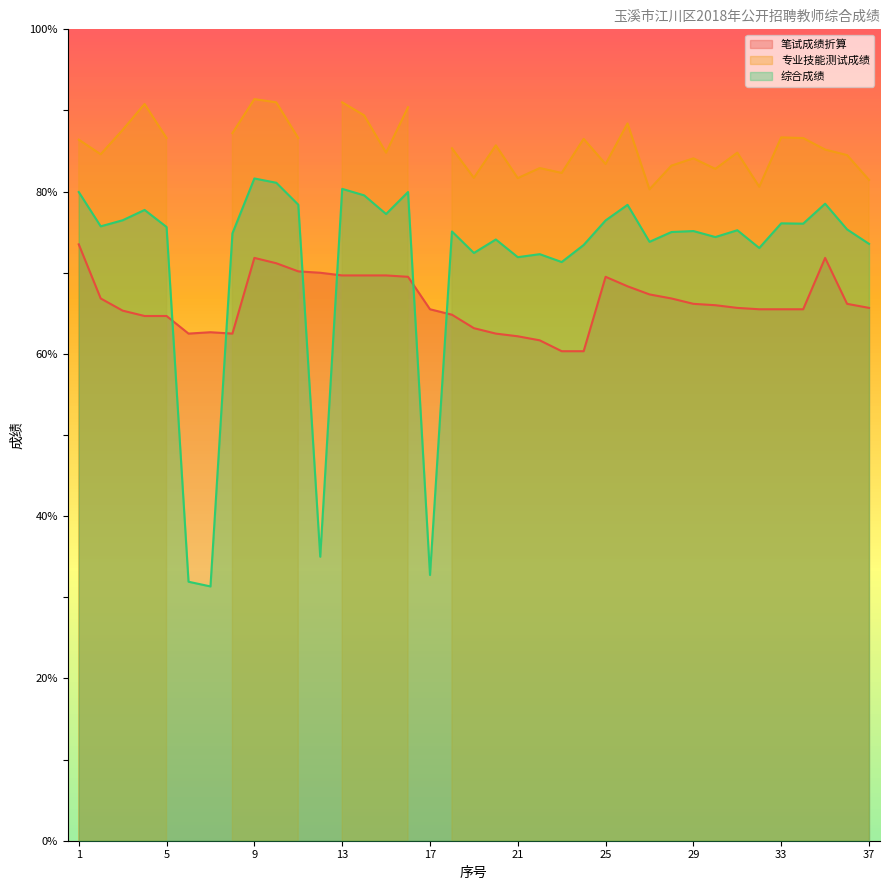

At which category does 笔试成绩折算 reach its first local peak?

7